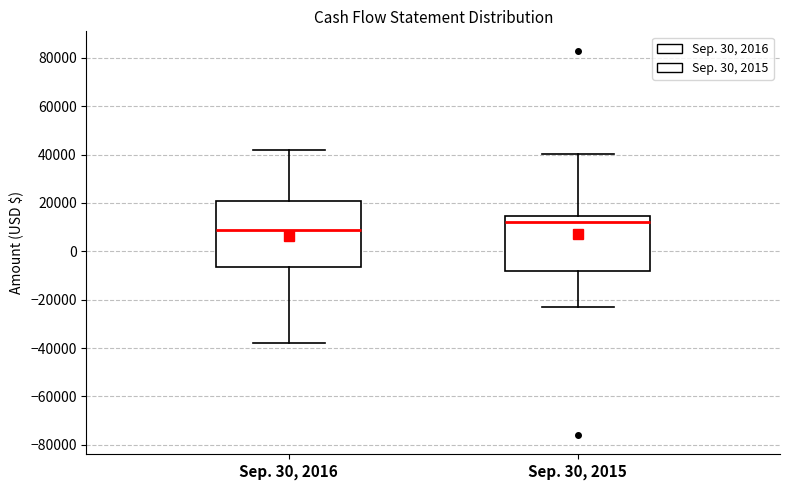

Which box's median line is the lowest?

Sep. 30, 2016